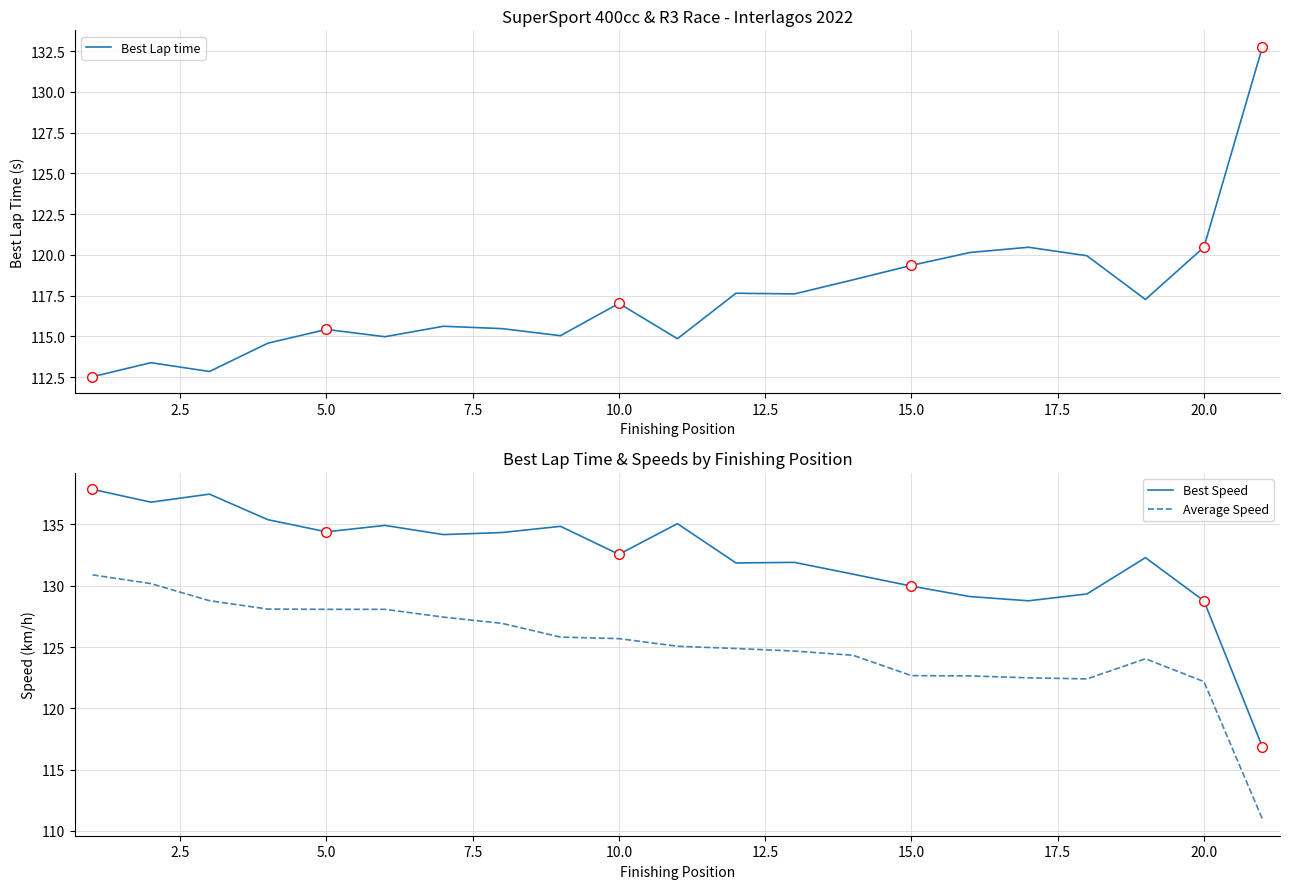

What is the difference between the maximum and minimum values in the Best Speed series?

21.0